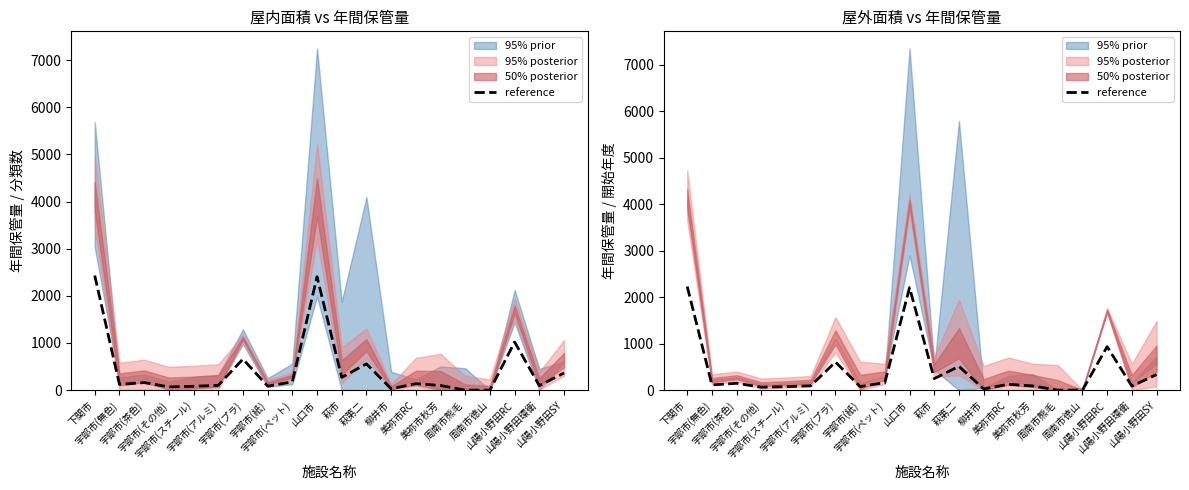

What is the difference between the second highest and minimum values?

2203.9